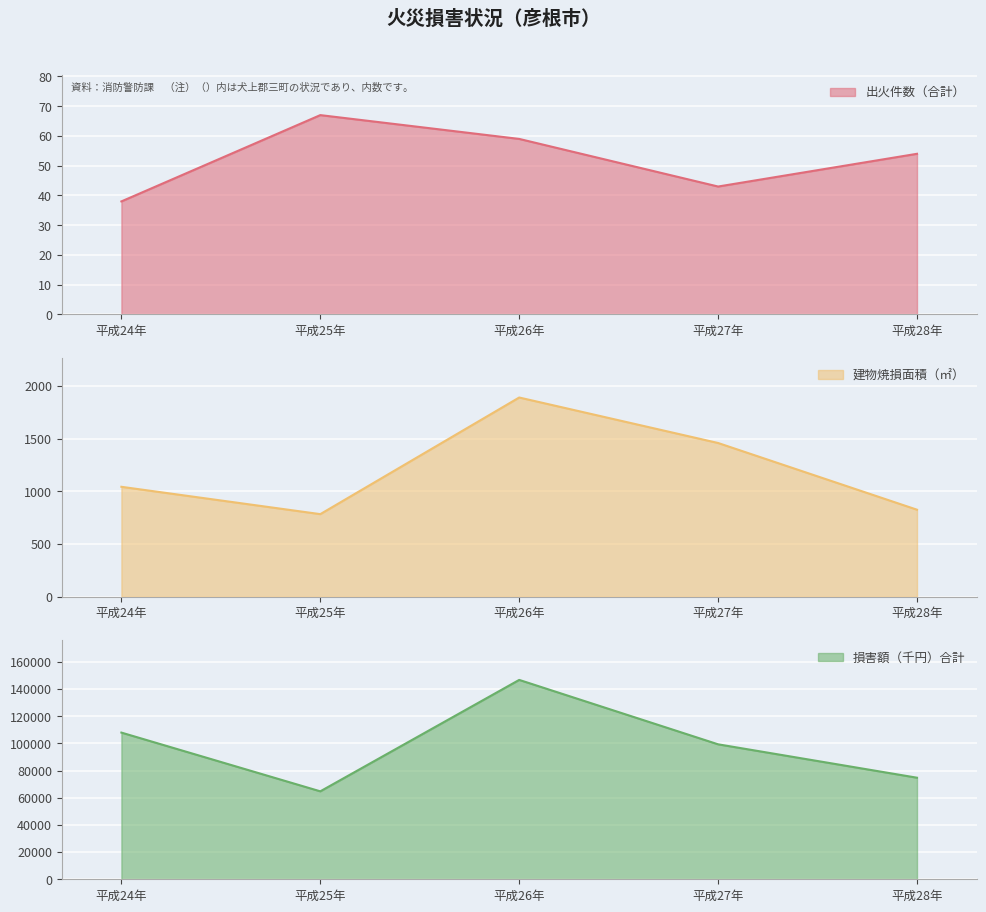

What is the maximum value for 出火件数（合計）?

67